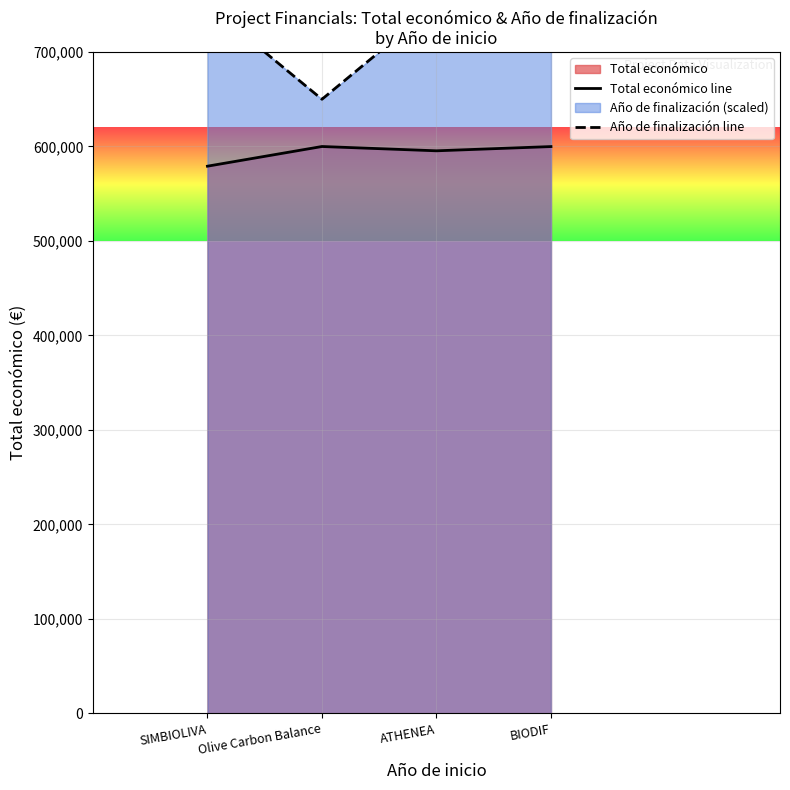

At BIODIF, list the series in order from smallest to largest.

Total económico line, Año de finalización line